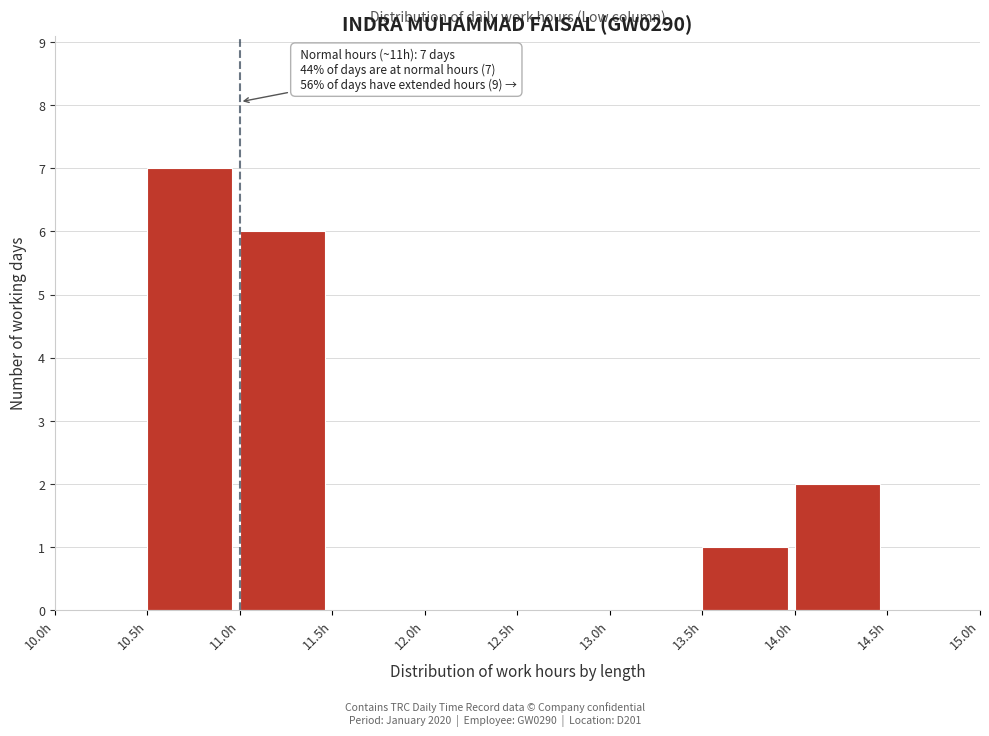

Over which range of the x-axis is the bar tallest?

10.5 to 11.0